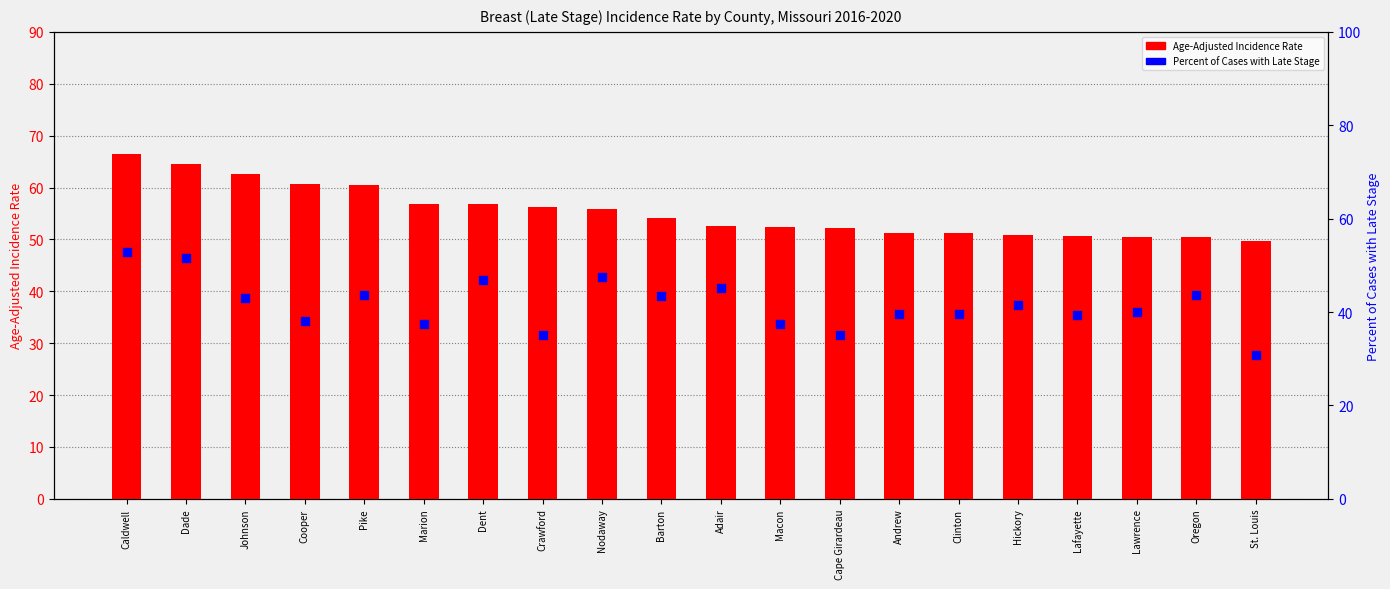

What are all the series names shown in the legend?

Age-Adjusted Incidence Rate, Percent of Cases with Late Stage